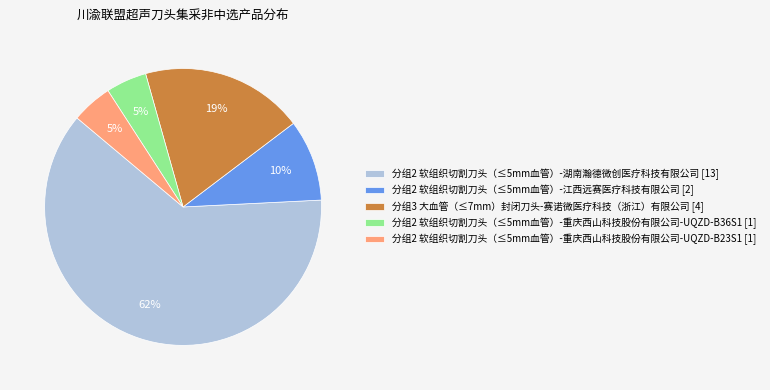

How many slices are in this pie chart?

5